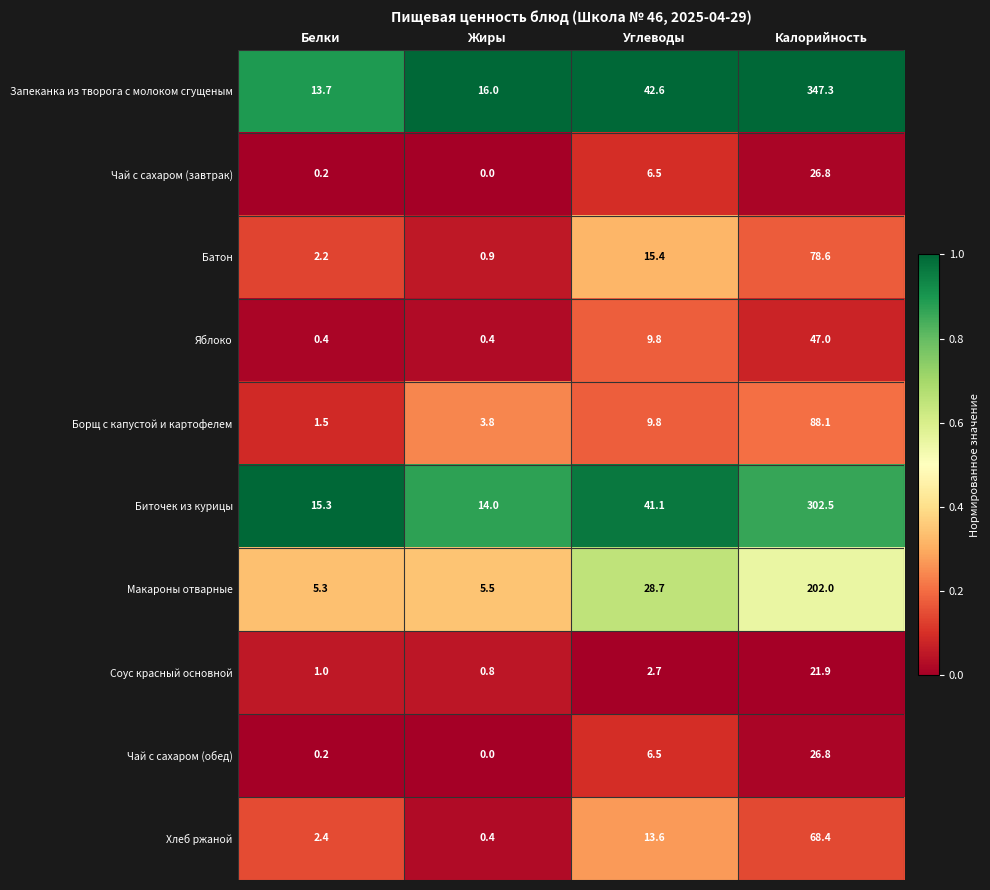

List the labels in order of Чай с сахаром (обед) value, largest first.

Калорийность, Углеводы, Белки, Жиры